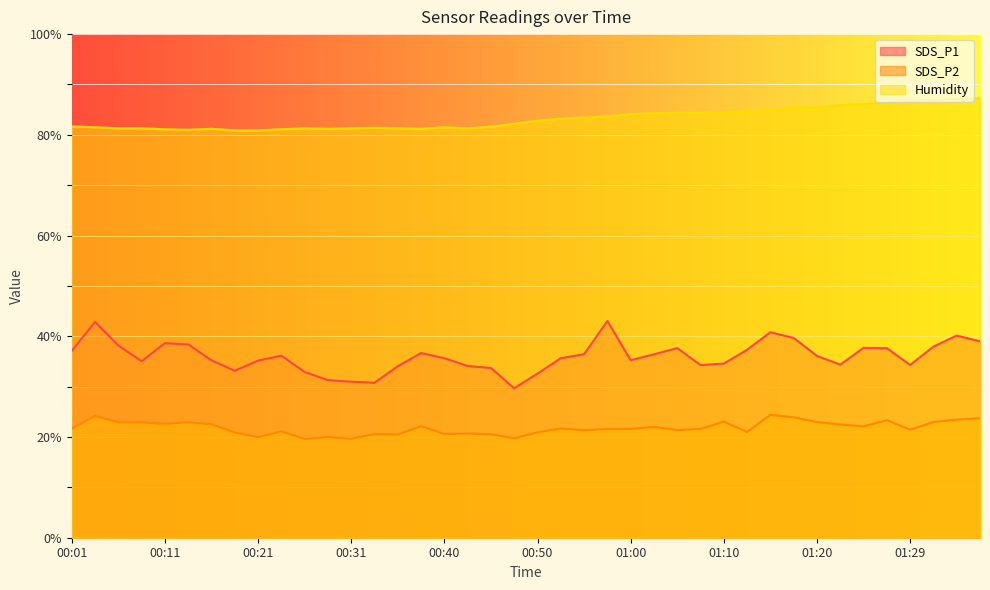

The value of SDS_P1 at 01:10 is 34.6. True or false?

True